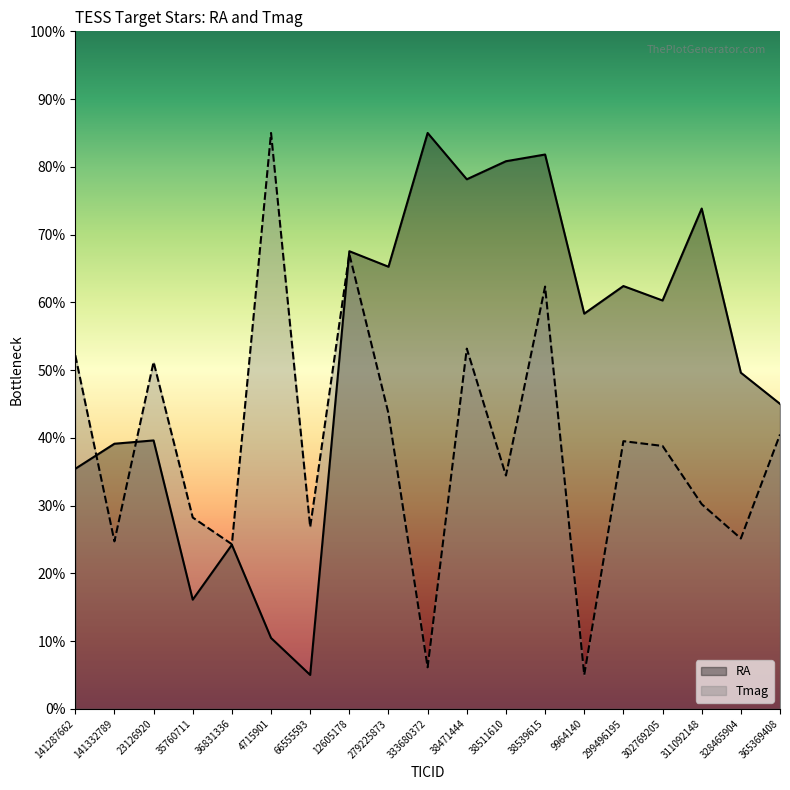

Reading left to right, transcribe all the data shown in this chart.

RA: 141287662=35.4	141332789=39.1	23126920=39.6	35760711=16.1	36831336=24.2	4715901=10.5	66555593=5.0	12605178=67.5	279225873=65.3	333680372=85.0	38471444=78.2	38511610=80.8	38539615=81.8	9964140=58.3	299496195=62.4	302769205=60.3	311092148=73.8	328465904=49.6	365369408=45.0
Tmag: 141287662=52.2	141332789=24.7	23126920=51.2	35760711=28.2	36831336=24.3	4715901=85.0	66555593=26.8	12605178=67.1	279225873=43.6	333680372=6.1	38471444=53.2	38511610=34.4	38539615=62.3	9964140=5.0	299496195=39.5	302769205=38.8	311092148=30.2	328465904=25.1	365369408=40.5